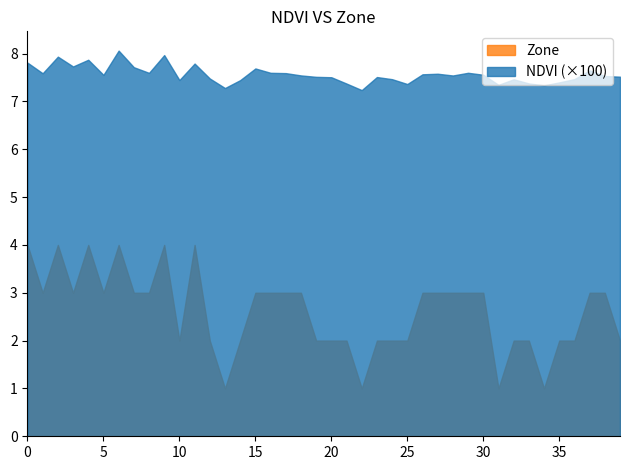

What is the spread (max minus min) of values at 5?

4.6